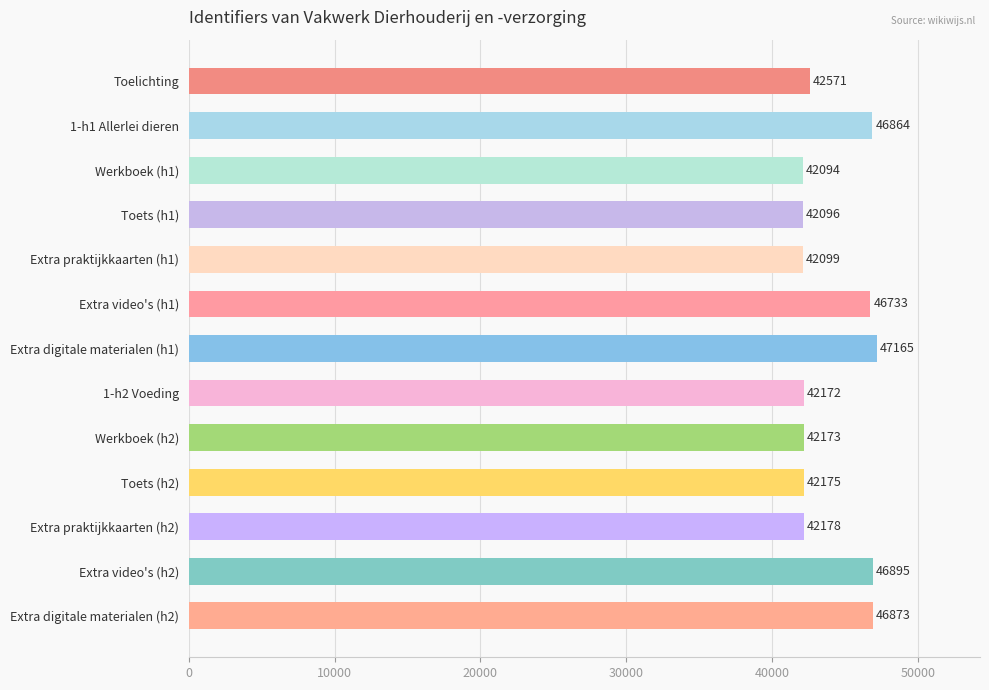

How many distinct data groups are displayed?

1